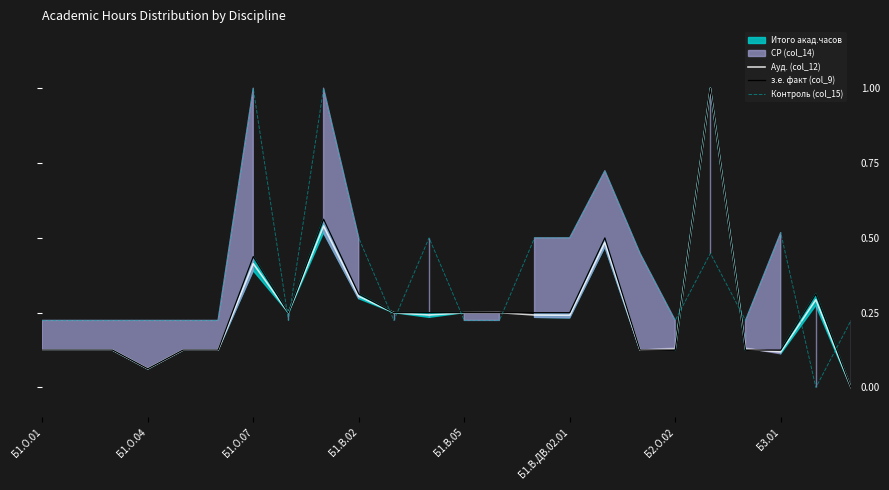

What is the approximate value of Контроль (col_15) at Б1.О.07?

1.0